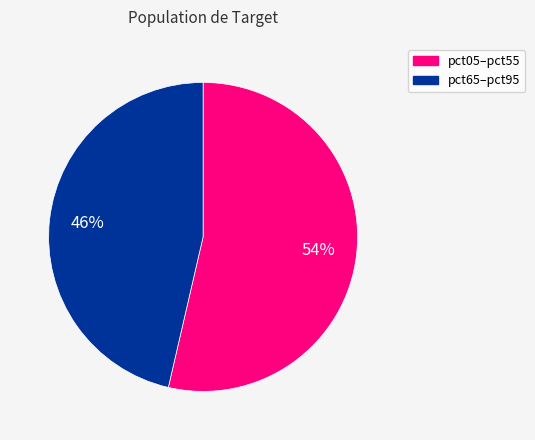

Rank the categories by value from highest to lowest.

pct05–pct55, pct65–pct95